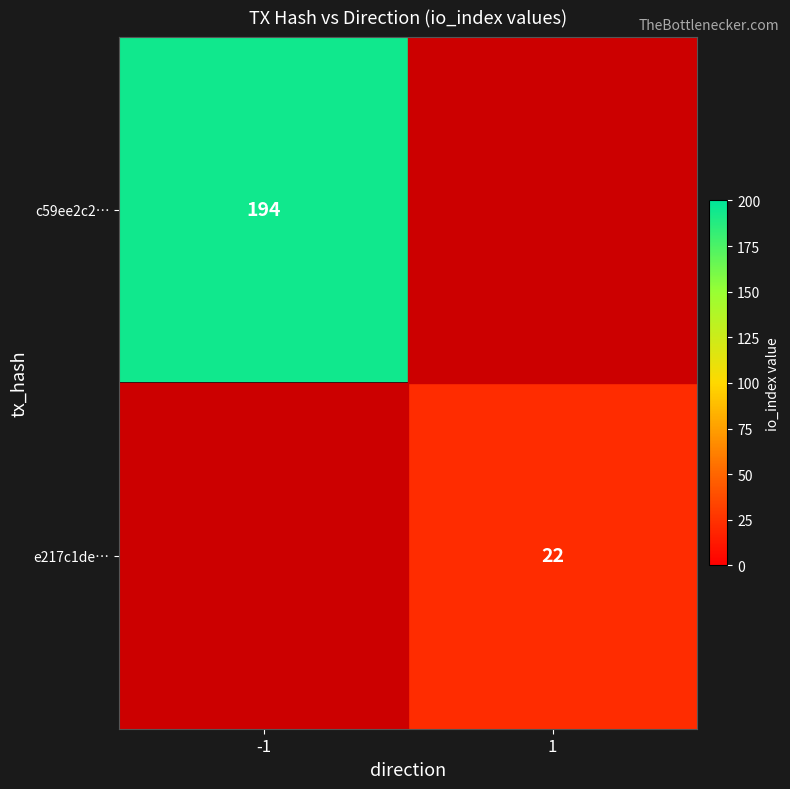

Which has a higher value, 1 or -1?

-1